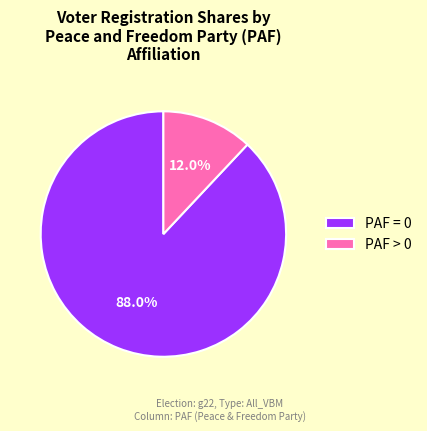

Which category has the biggest portion of the pie?

PAF = 0